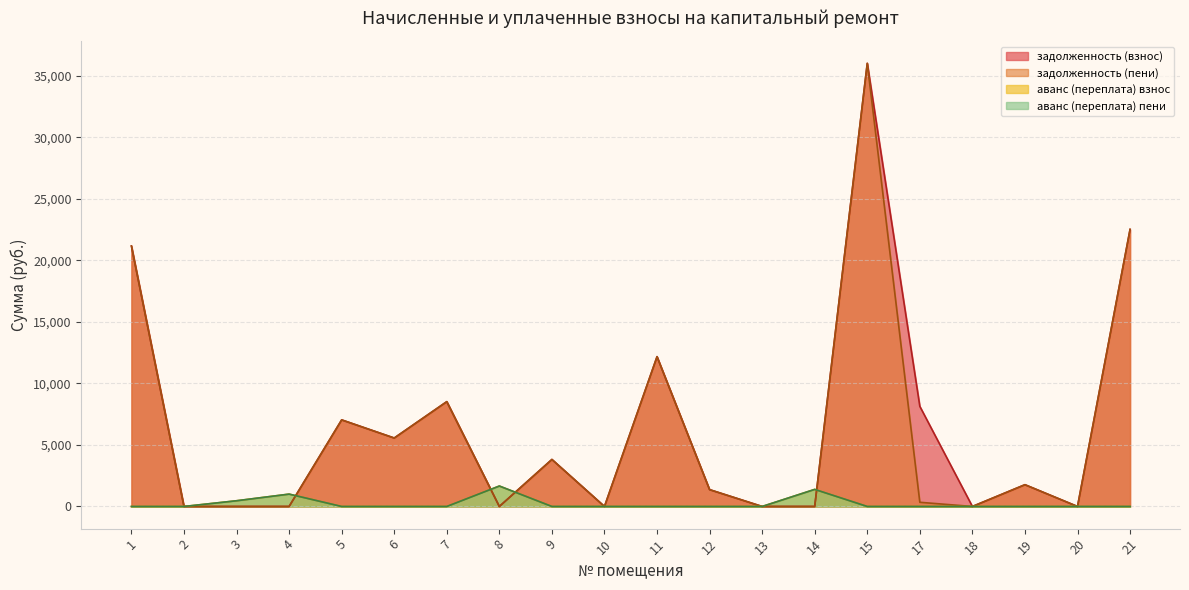

Reading left to right, what are all the values shown in this chart?

задолженность (взнос): 21175.0	0.0	0.0	0.0	7039.8	5564.9	8522.1	0.0	3822.8	0.0	12179.4	1369.0	0.0	0.0	36028.0	8139.9	0.0	1770.3	0.0	22526.6
задолженность (пени): 21175.0	0.0	0.0	0.0	7039.8	5564.9	8522.1	0.0	3822.8	0.0	12179.4	1369.0	0.0	0.0	36028.0	340.0	0.0	1770.3	0.0	22526.6
аванс (взнос): 0.0	0.0	464.5	1004.8	0.0	0.0	0.0	1662.0	0.0	0.0	0.0	0.0	0.0	1388.7	0.0	0.0	0.0	0.0	0.0	0.0
аванс (пени): 0.0	0.0	464.5	1004.8	0.0	0.0	0.0	1662.0	0.0	0.0	0.0	0.0	0.0	1388.7	0.0	0.0	0.0	0.0	0.0	0.0